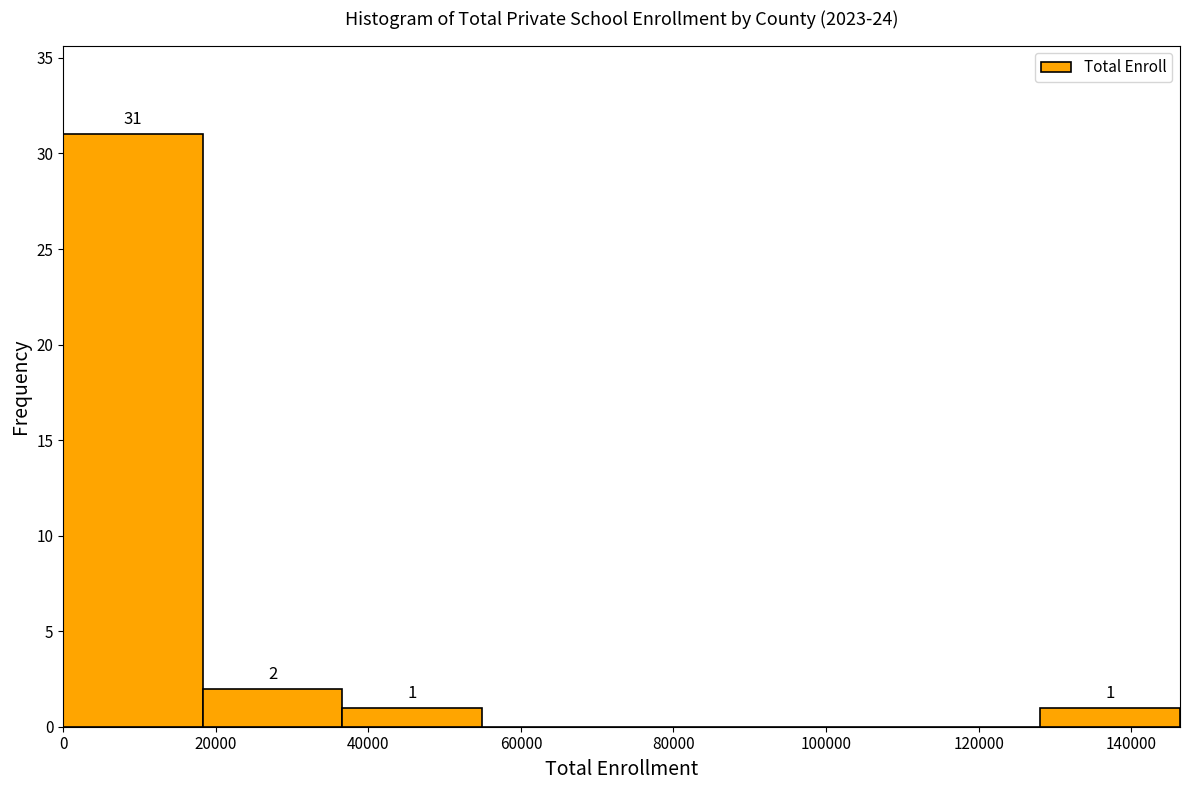

Which range on the x-axis has the tallest bar?

0 to 18000